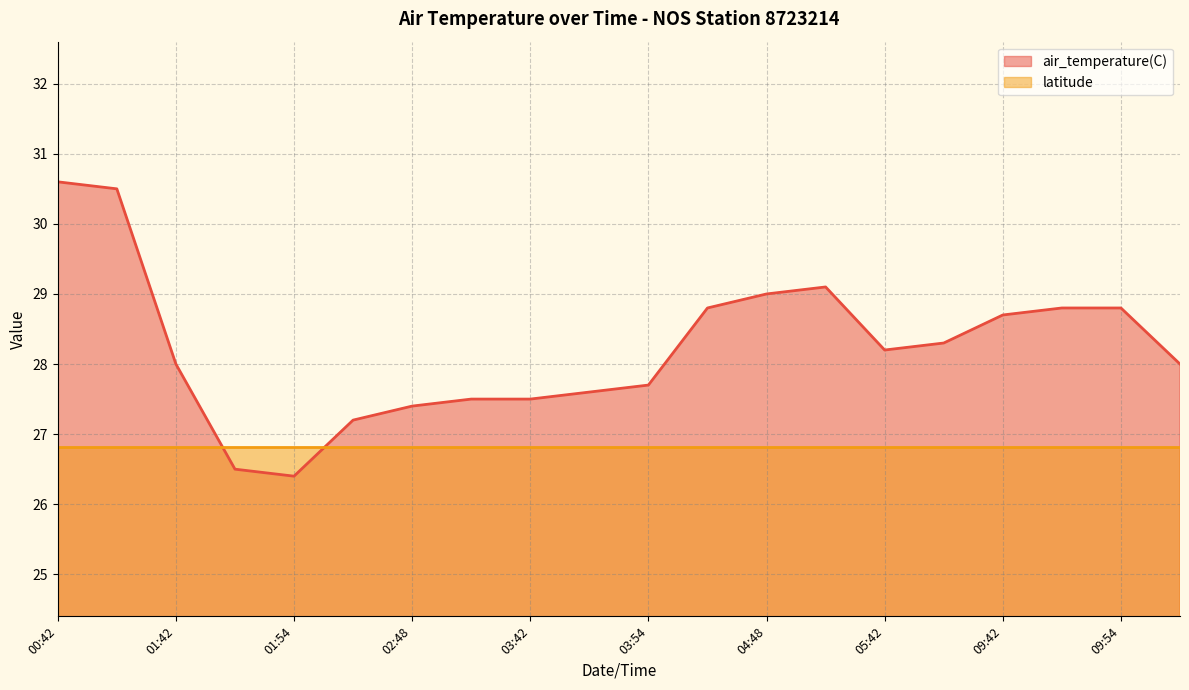

At which category does the data reach its first local peak?

2023-08-01T04:54